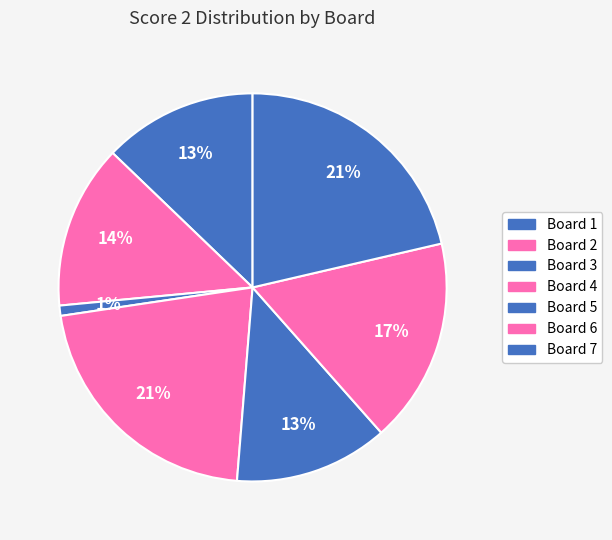

How many slices are in this pie chart?

7